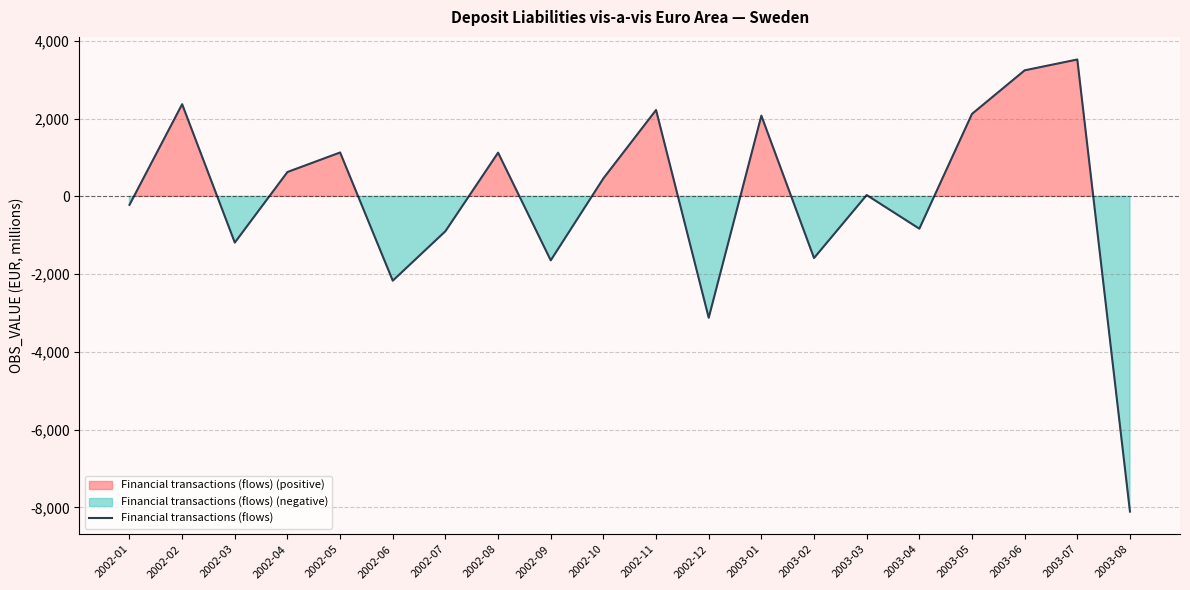

What is the change in value from 2002-11 to 2003-02?

-3807.3